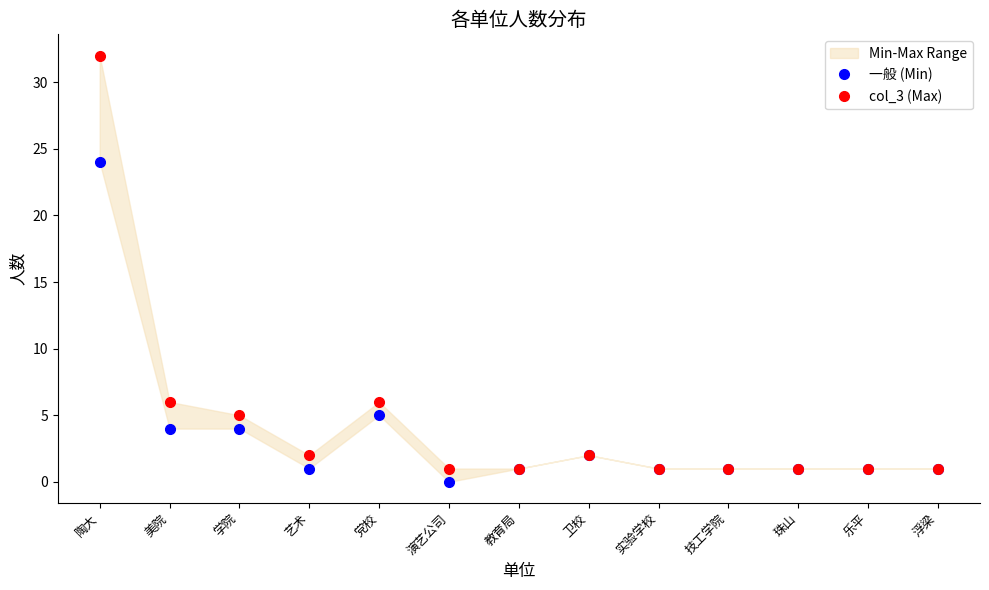

True or false: col_3 (Max) has a value of 9 at 美院.

False